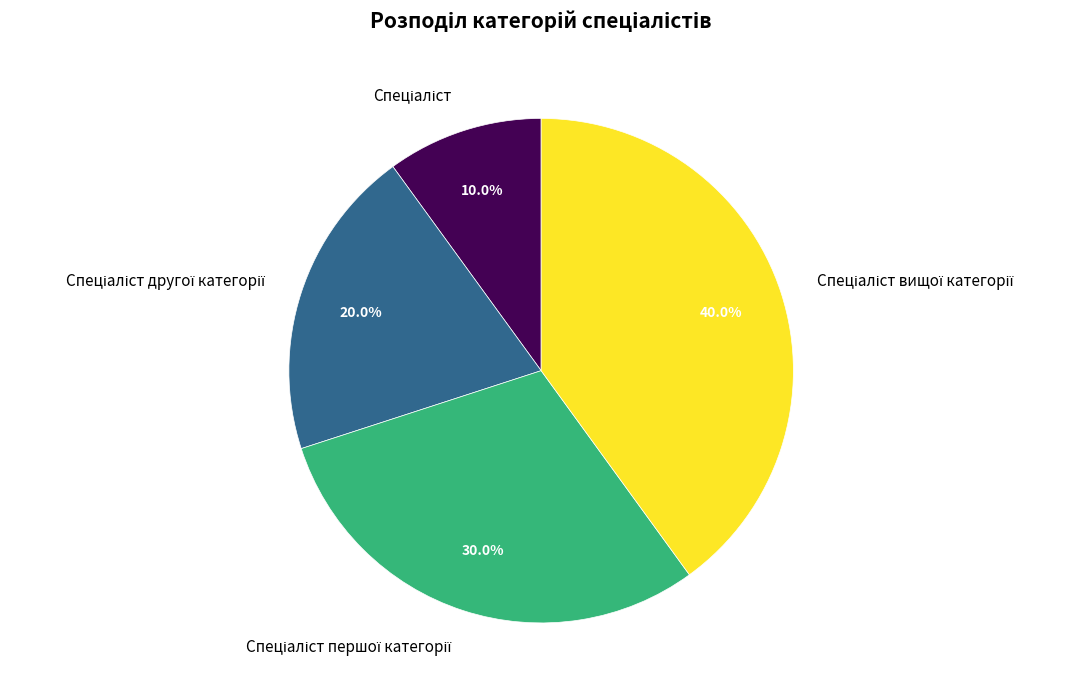

Is there any slice that represents more than half of the pie?

No